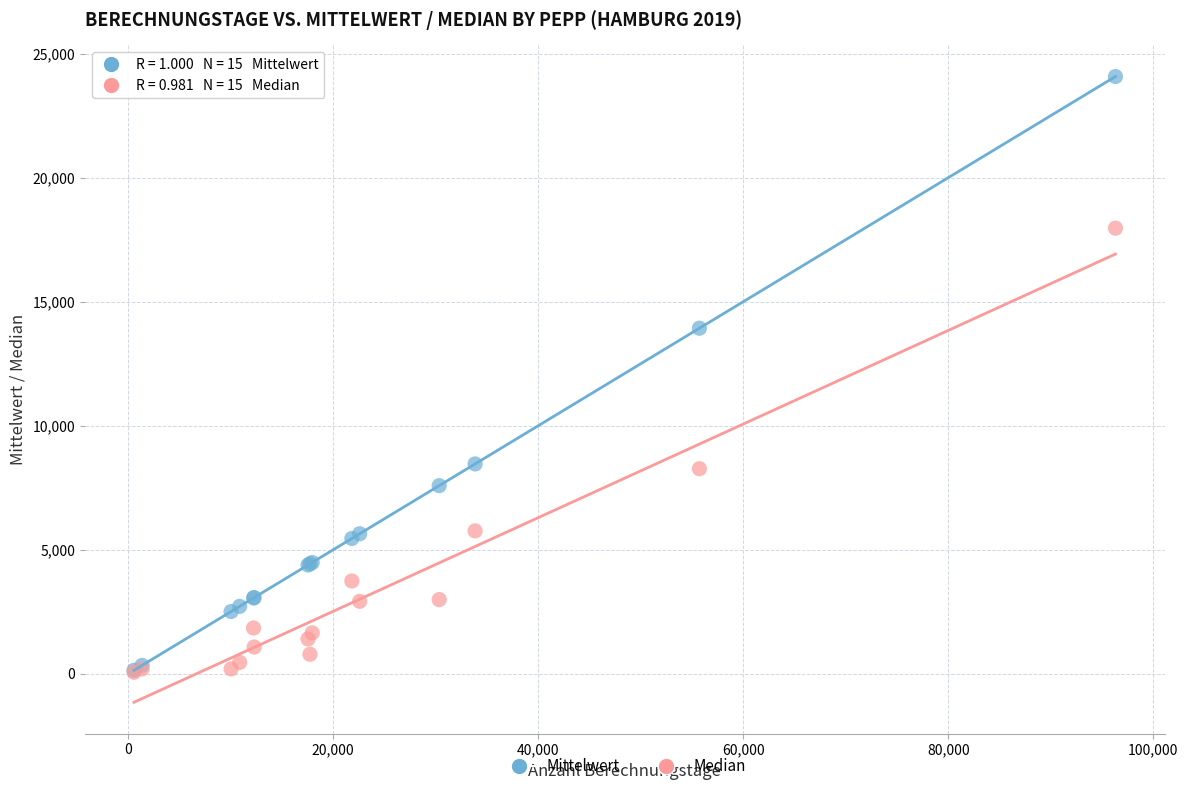

In the Mittelwert series, what Y value is closest to 12109?

13930.3